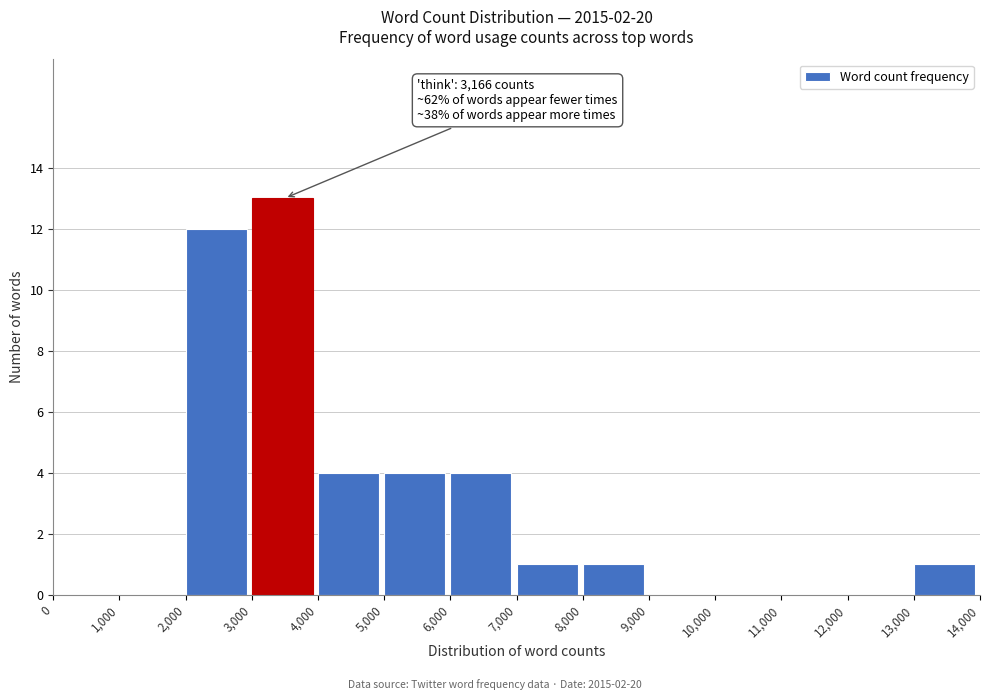

Over which range of the x-axis is the bar tallest?

3,000 to 4,000